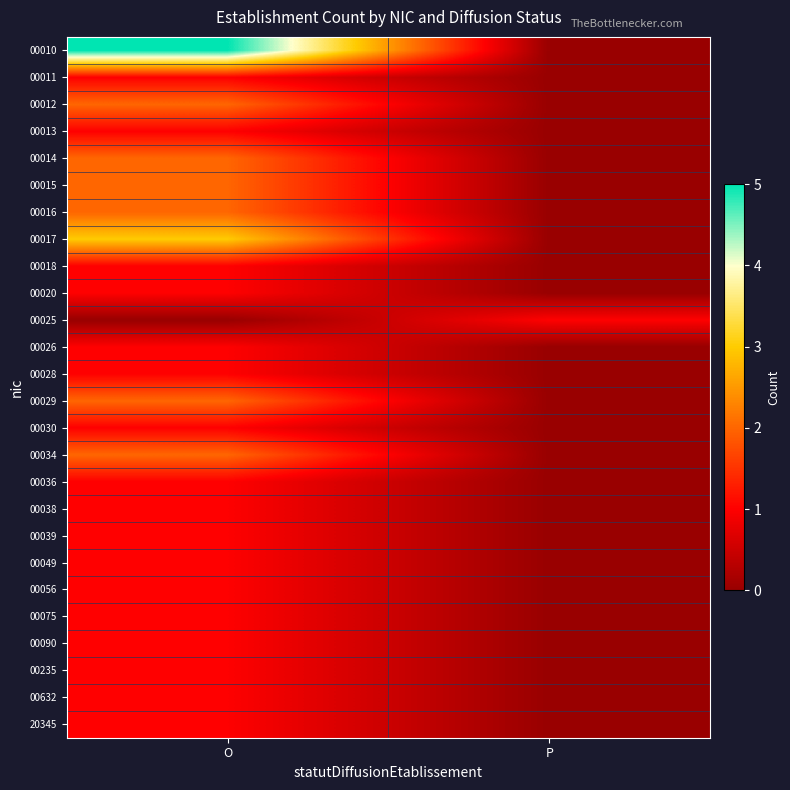

Count the number of data series in this chart.

26